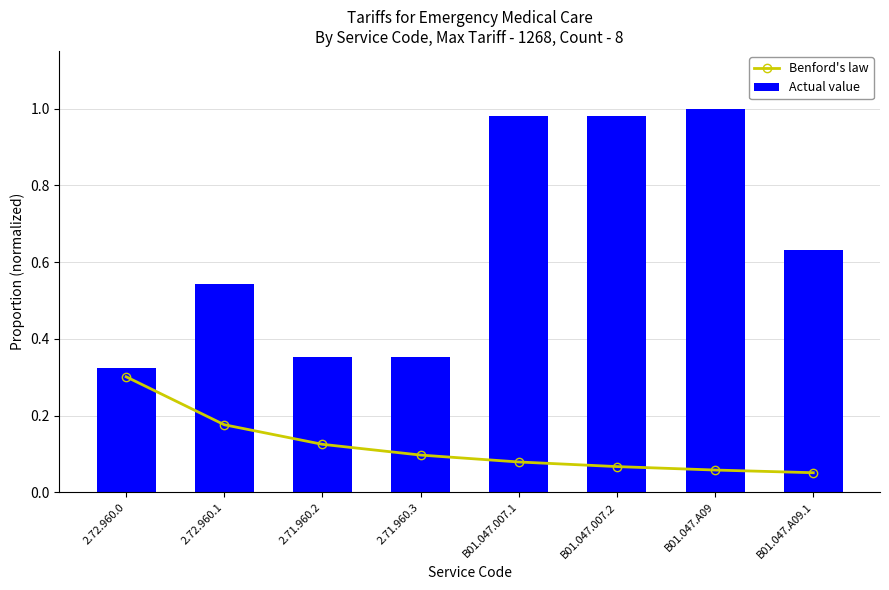

Rank the series by their average value, from lowest to highest.

Benford's law, Actual value